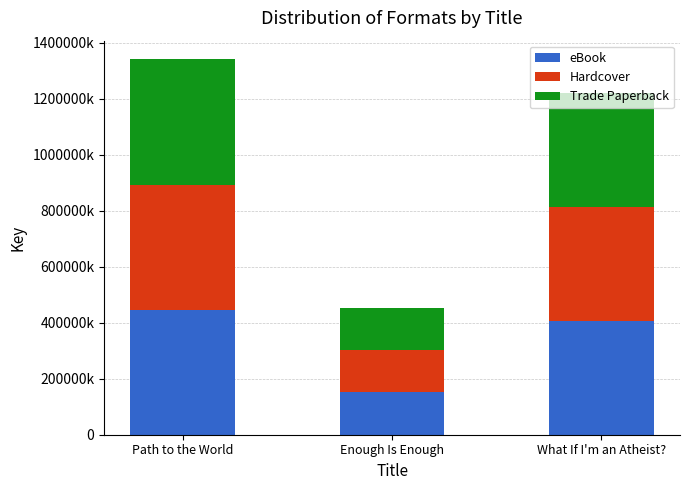

What is the difference between the eBook values at Enough Is Enough and Path to the World?

295632941